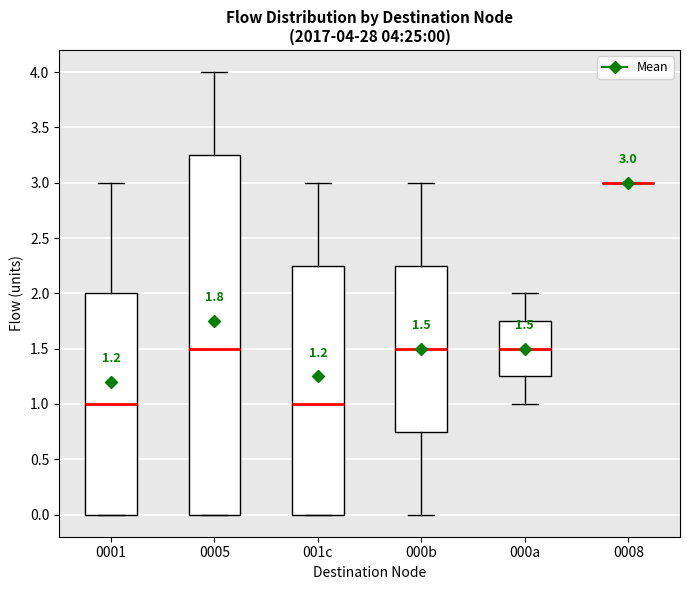

Comparing the boxes themselves (not the whiskers), which one is the tallest?

0005